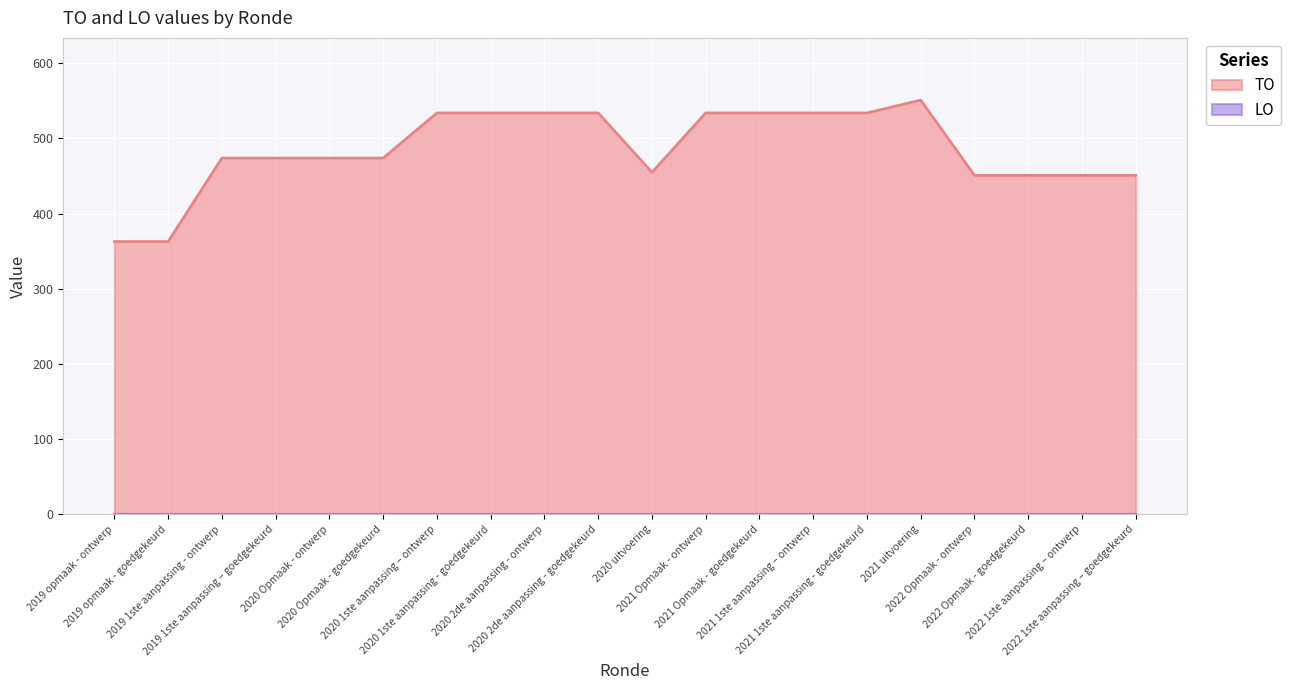

Reading right to left, transcribe all the data shown in this chart.

451	451	451	451	551	534	534	534	534	455	534	534	534	534	474	474	474	474	363	363